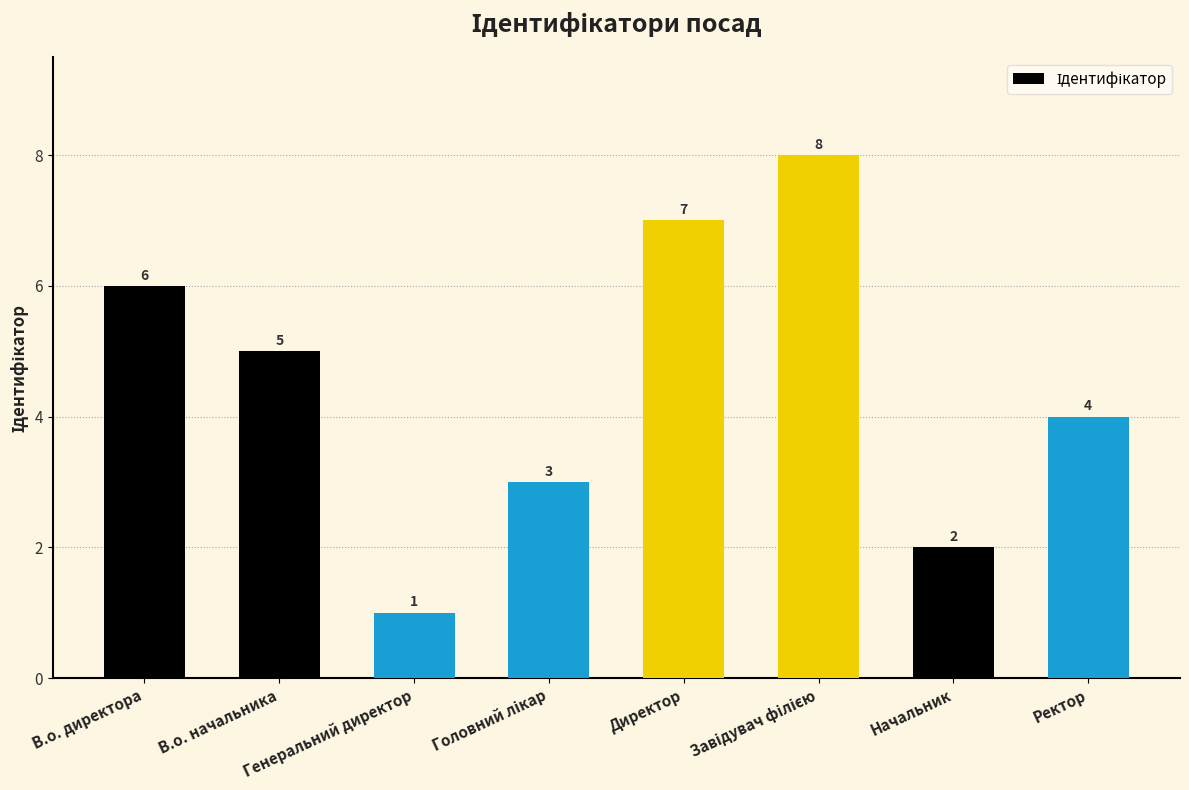

Reading left to right, what are all the values shown in this chart?

6	5	1	3	7	8	2	4